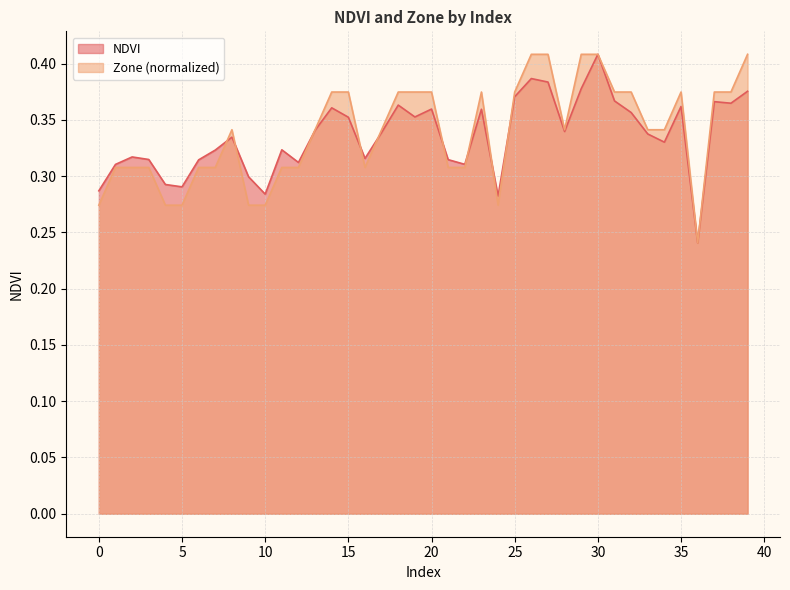

How many interior local valleys does the NDVI series have?

11